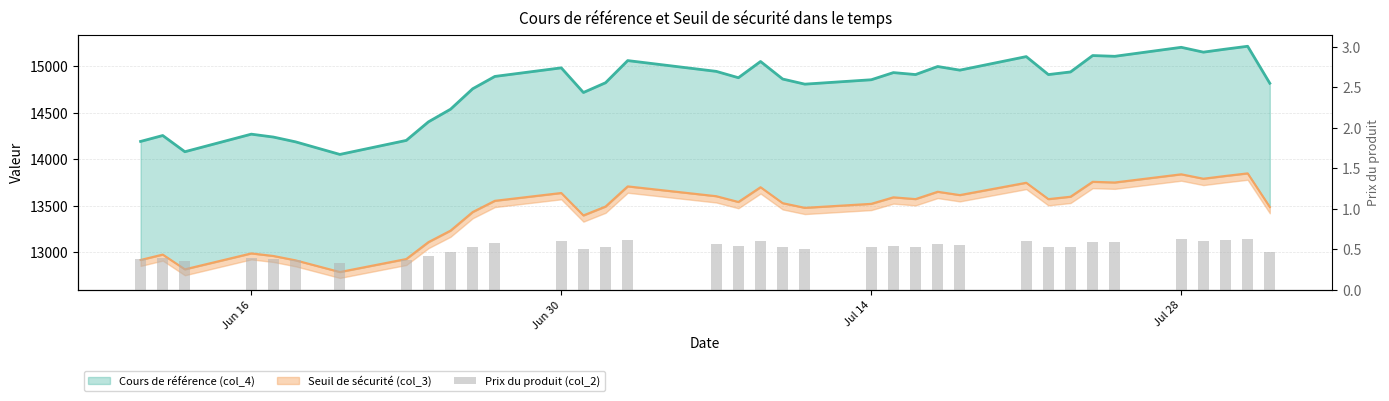

How many data points does each series have?

36